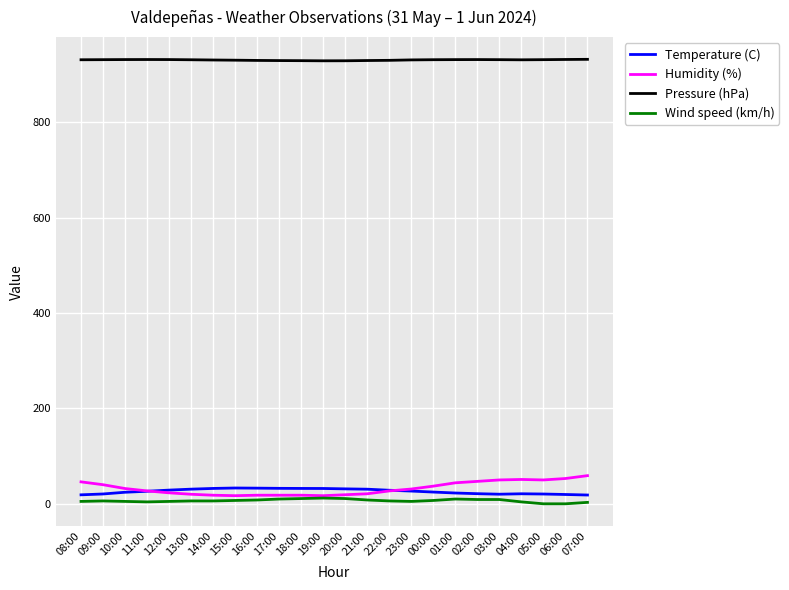

True or false: Temperature (C) has a value of 32.8 at 16:00.

True